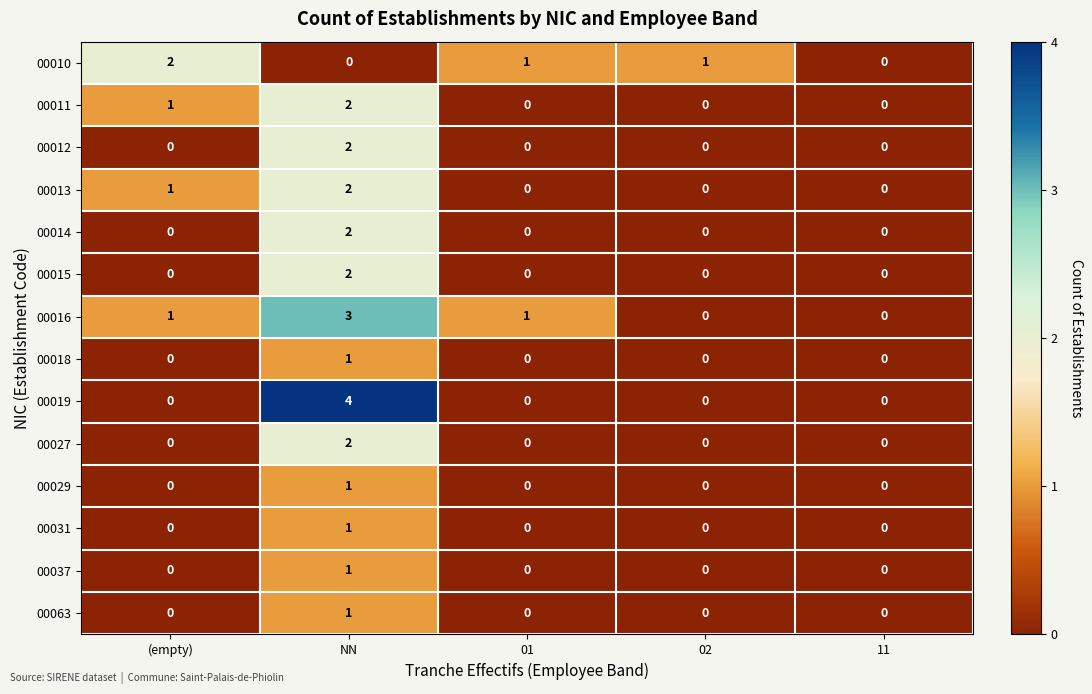

How many 00037 values are between 0 and 1?

5